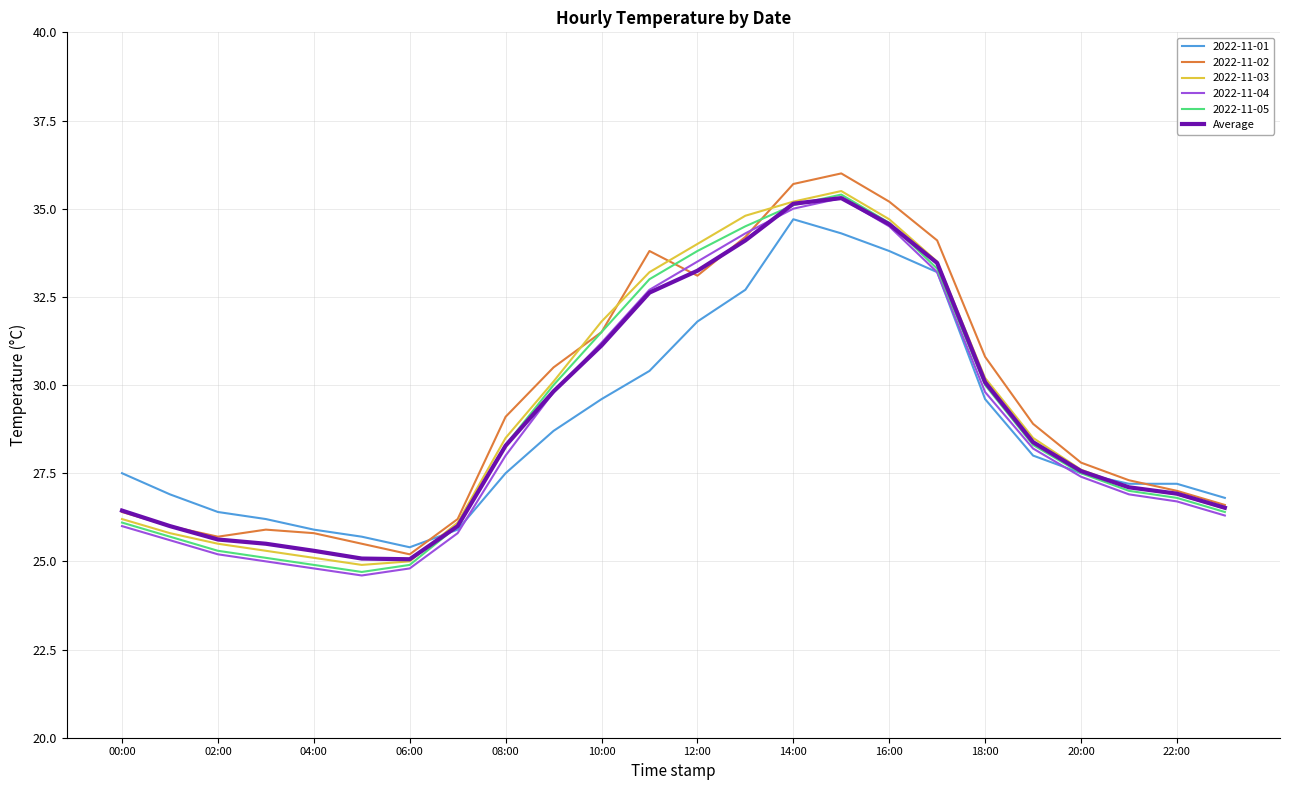

Does the chart display data point markers on the line(s)?

No